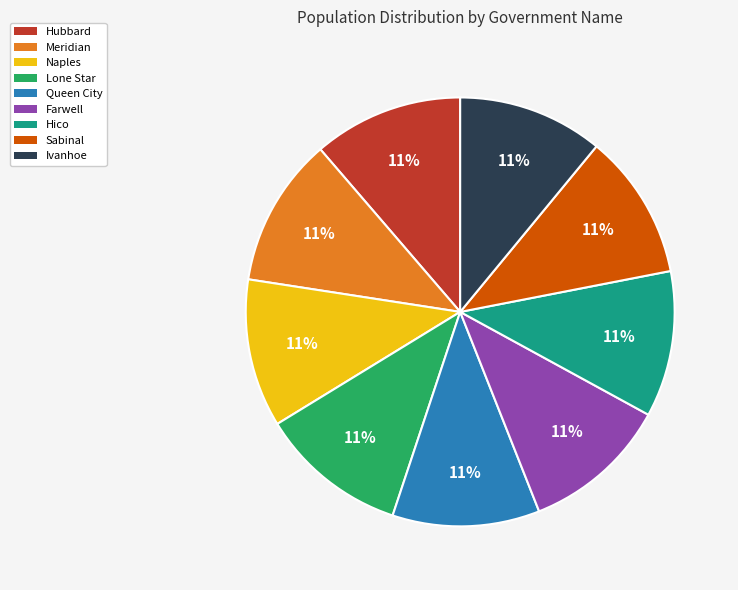

To the nearest percent, what is the combined percentage of Naples and Ivanhoe?

22%